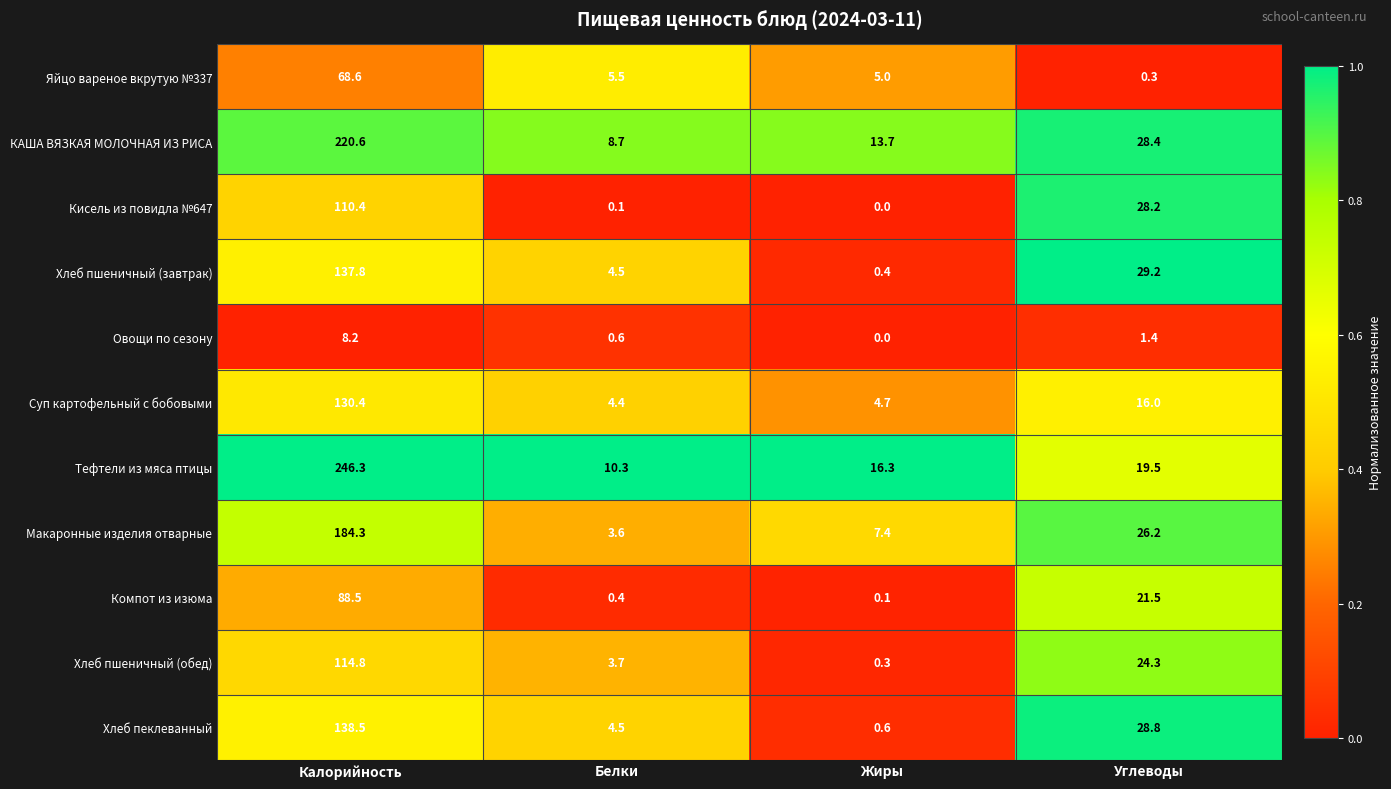

The value of Яйцо вареное вкрутую №337 at Белки is 5.5. True or false?

True